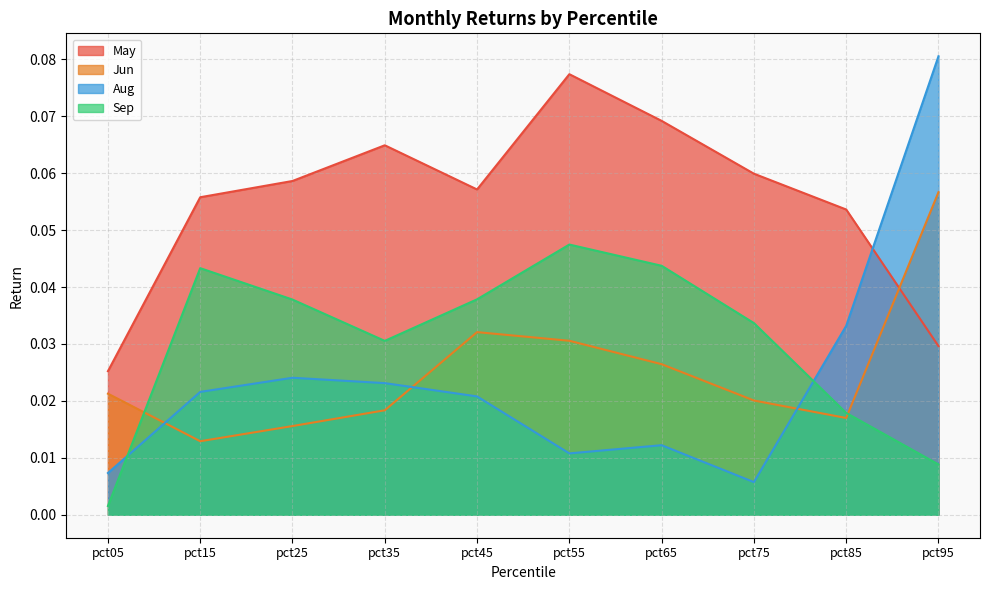

How many lines are shown in the chart?

4